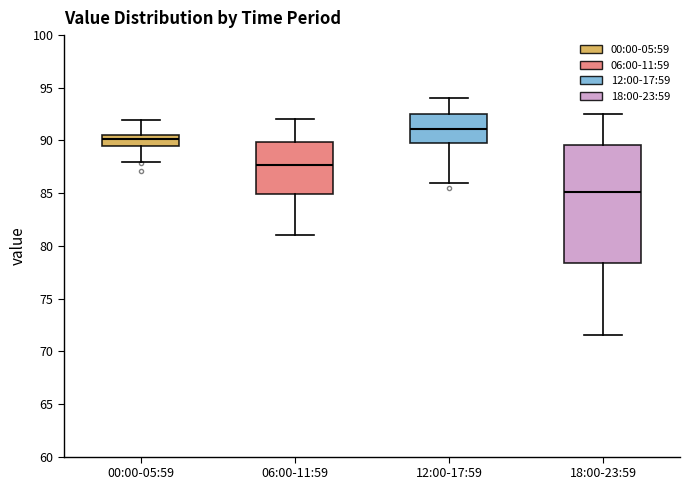

Which box is the tallest, from its lower edge to its upper edge?

18:00-23:59